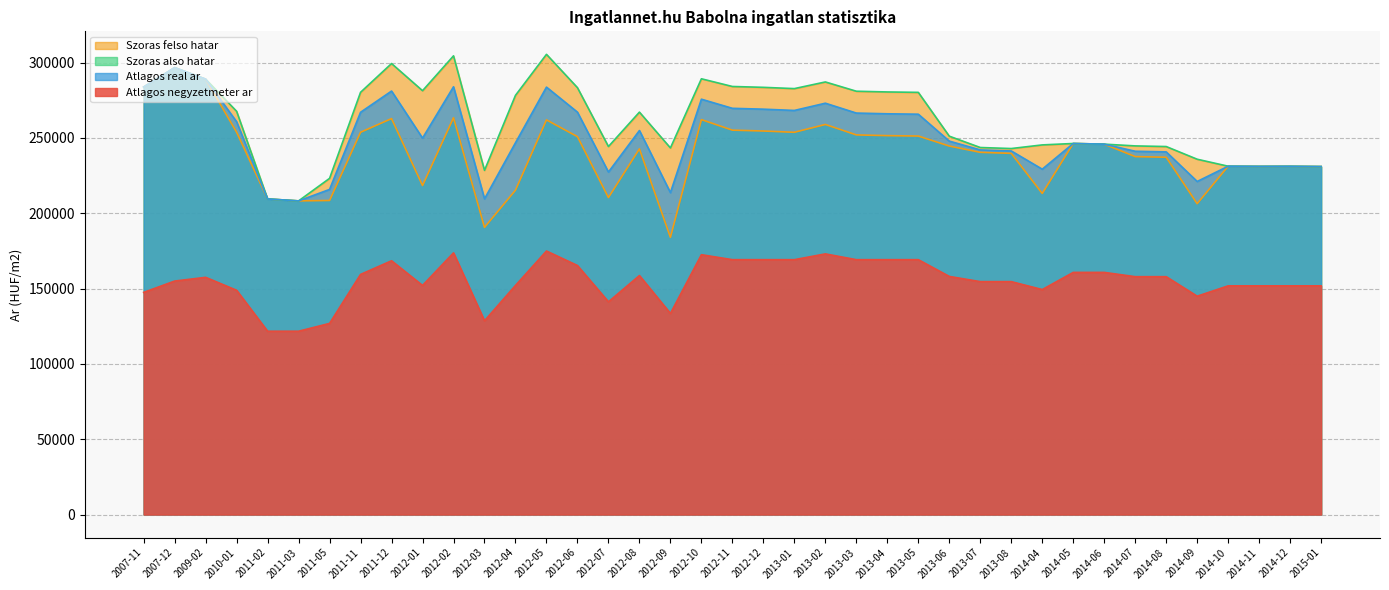

What is the sum of all Szoras also hatar values?

9377132